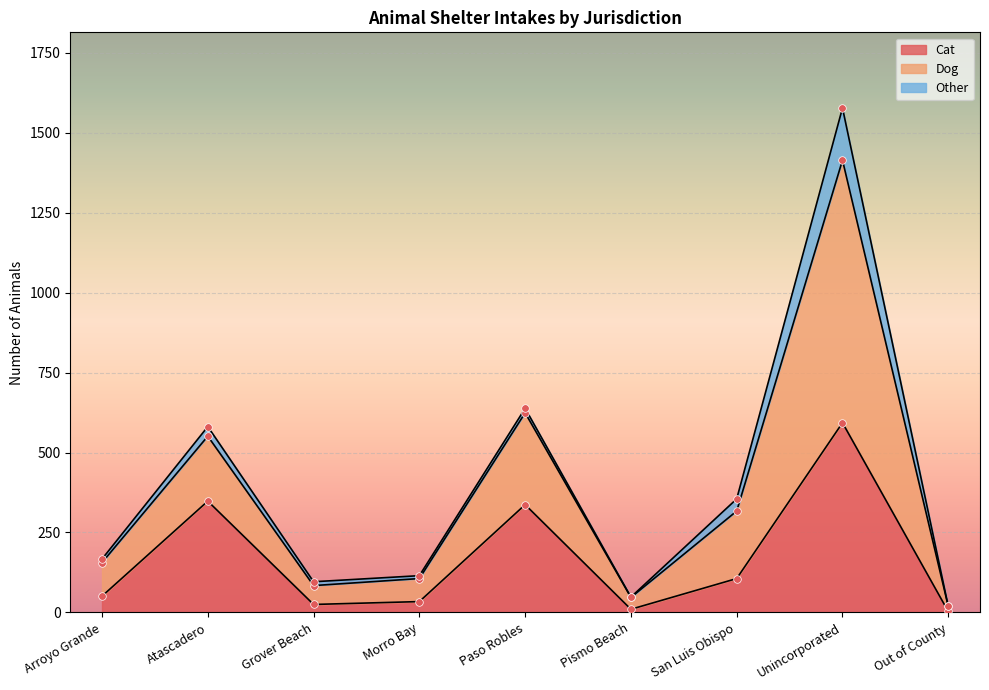

Which series has the largest total across all categories?

Dog